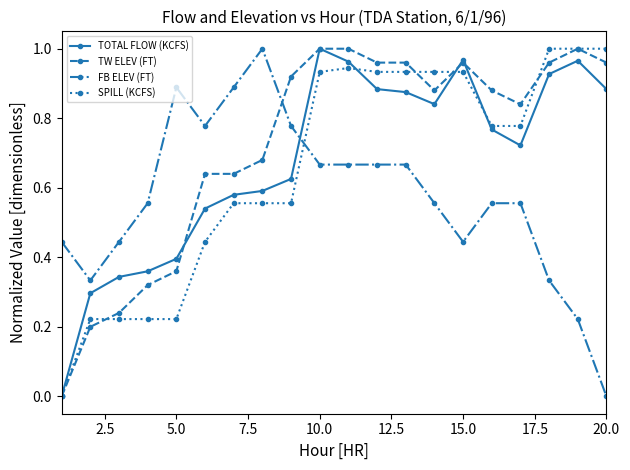

After their last crossing, which series has the higher values: SPILL (KCFS) or FB ELEV (FT)?

SPILL (KCFS)